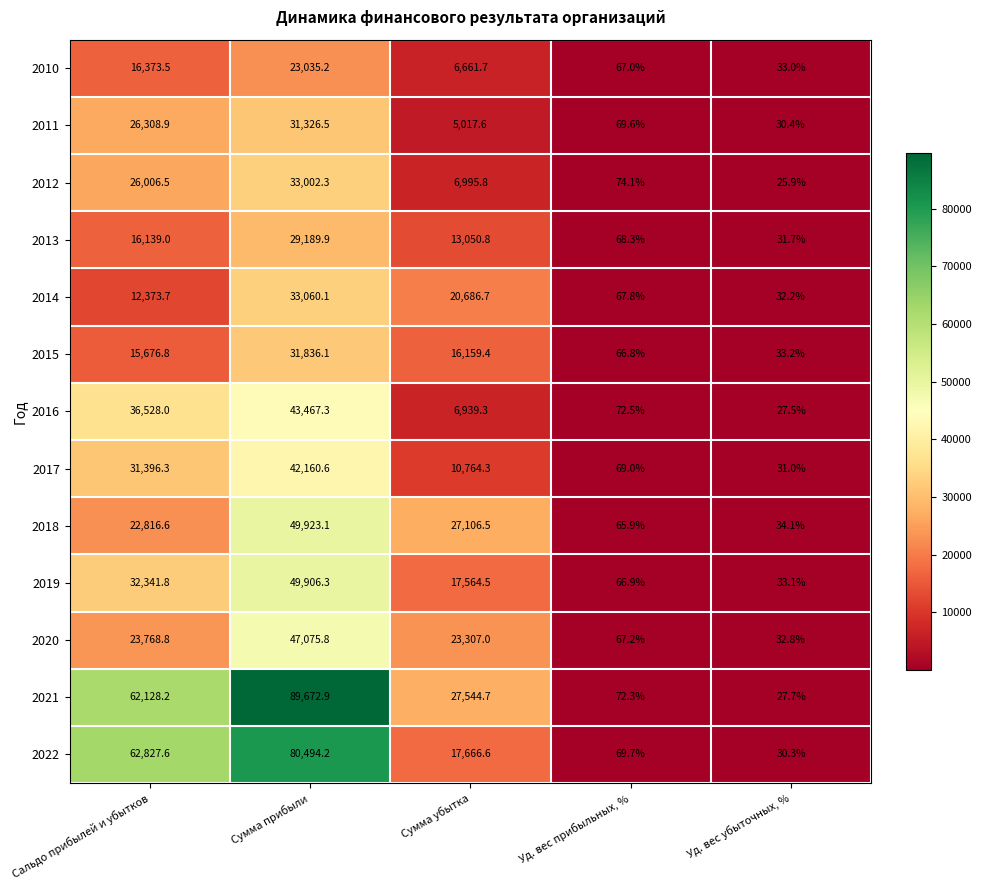

Which series has the largest total across all categories?

2021